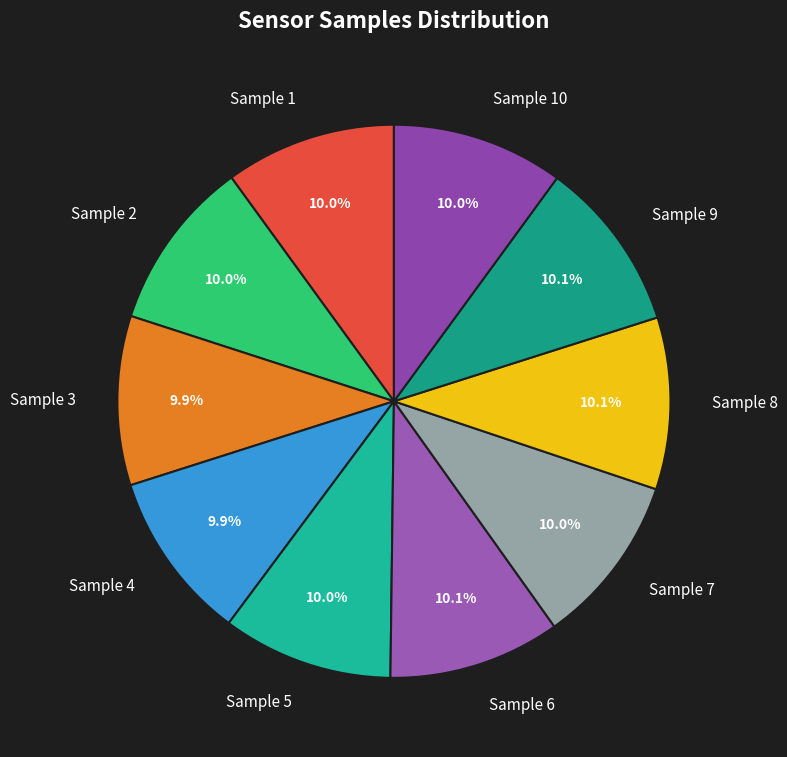

How many slices are in this pie chart?

10